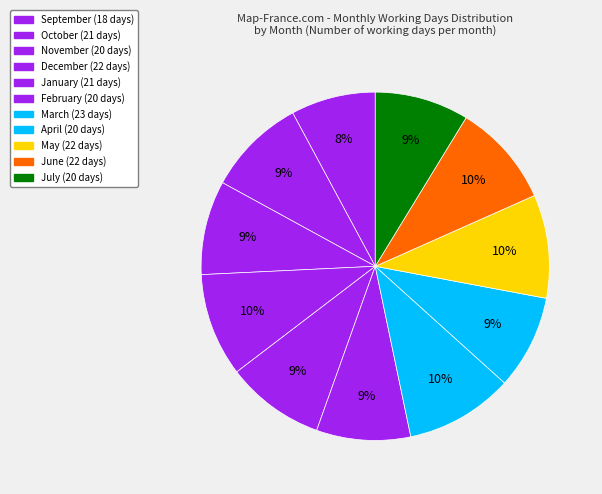

Is the sum of May and June greater than half?

No